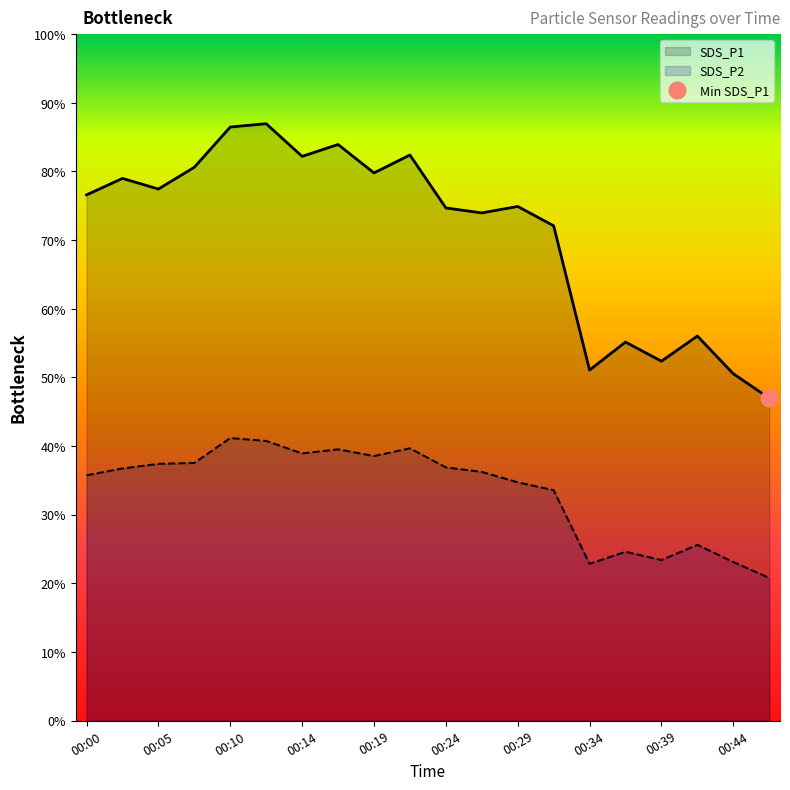

Which series has the largest range (max minus min)?

SDS_P1